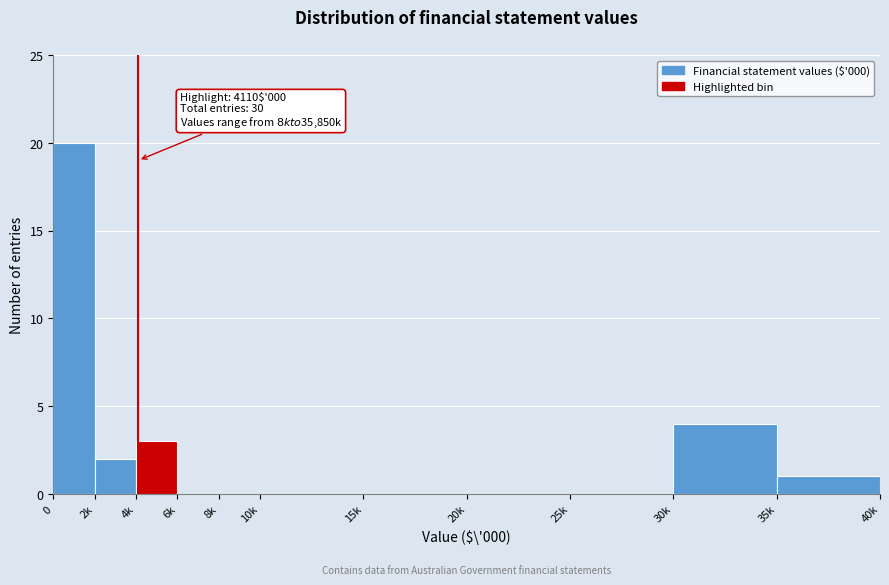

Reading right to left, extract all data points from this chart.

35k=1	30k=4	25k=0	20k=0	15k=0	10k=0	8k=0	6k=0	4k=3	2k=2	0=20